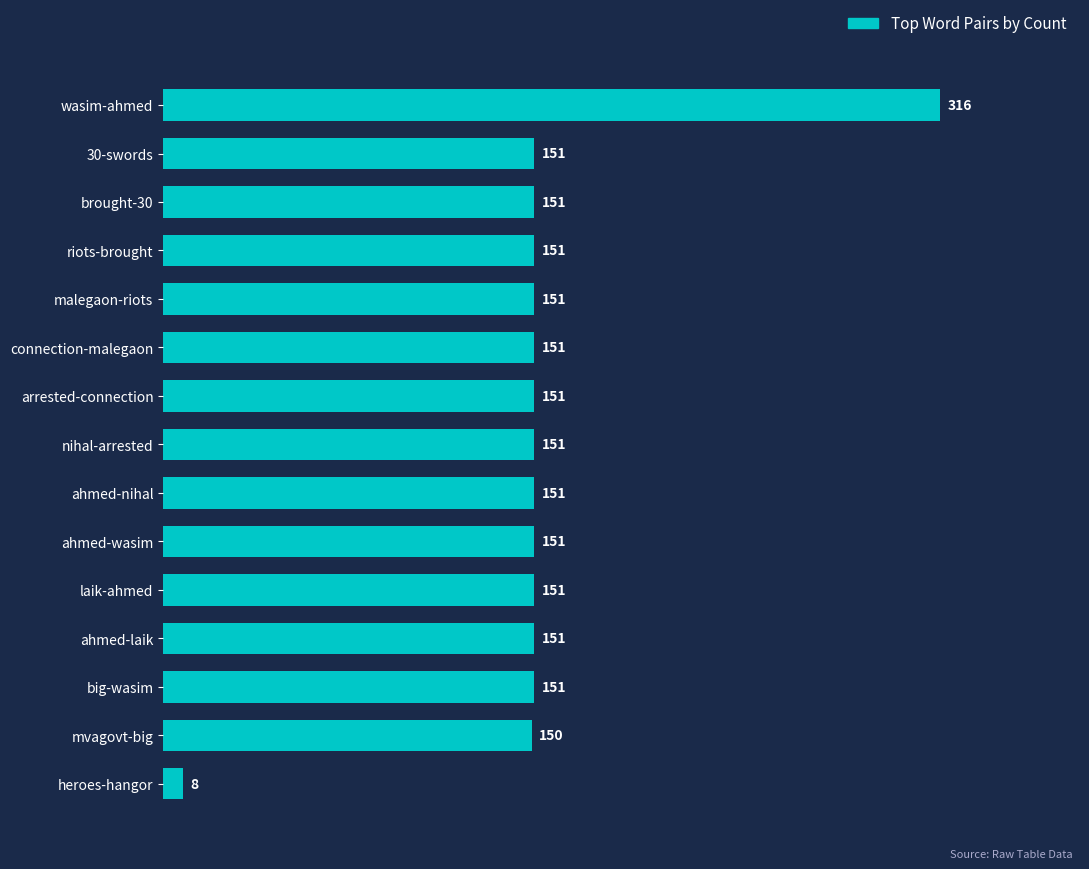

True or false: the data shows 265 at malegaon-riots.

False